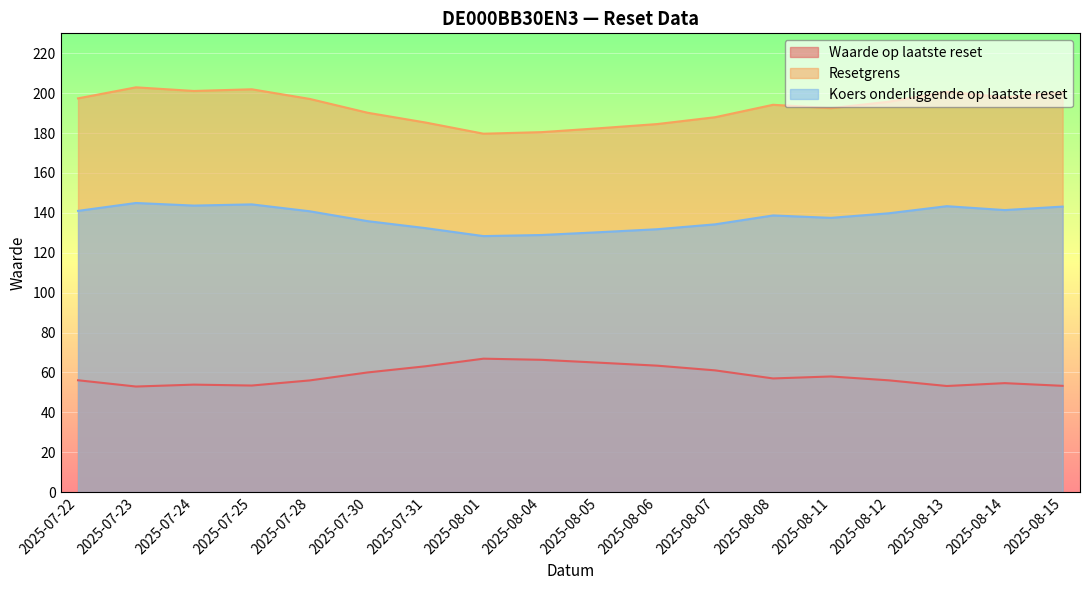

What is the difference between the maximum and minimum values in the Waarde op laatste reset series?

14.0